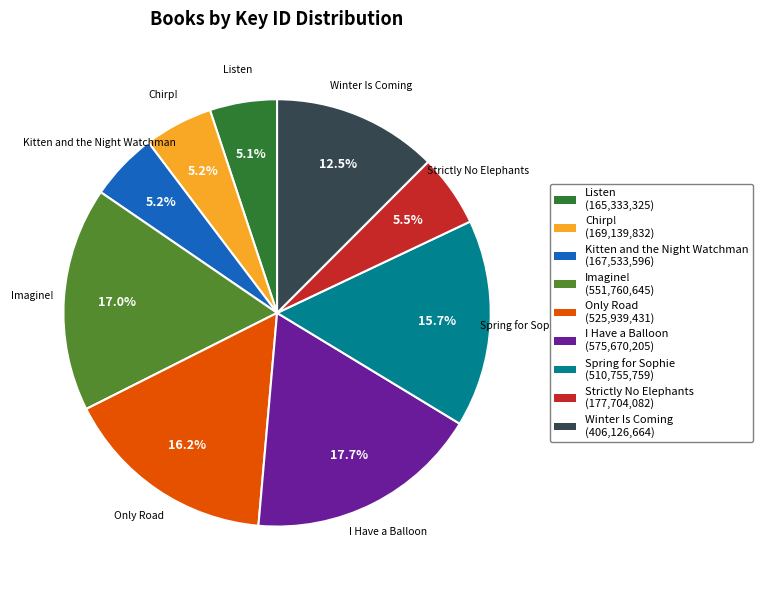

What percentage is the Chirp! slice, to the nearest percent?

5%